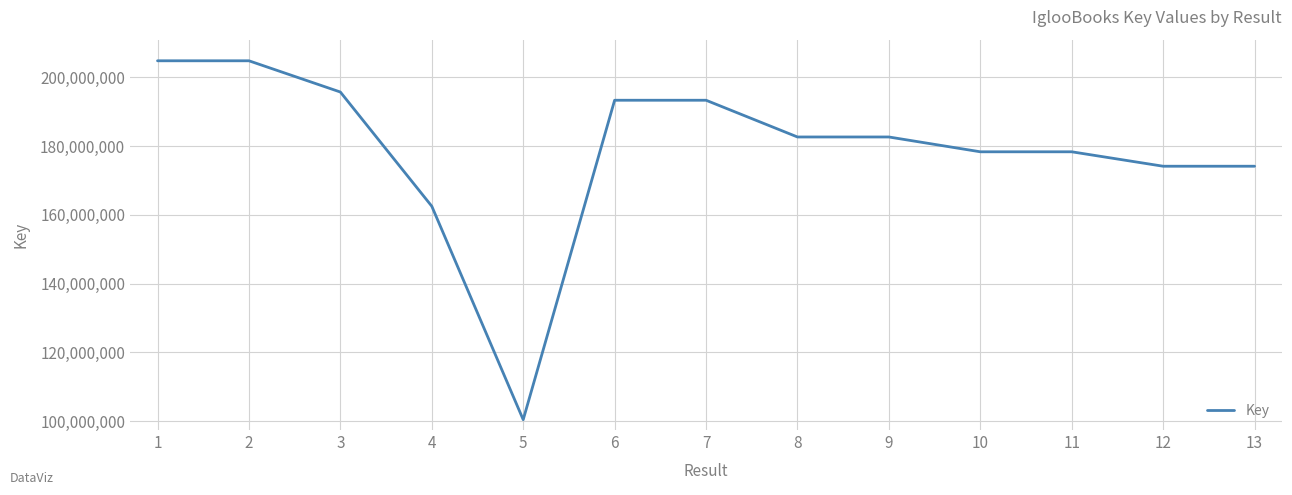

The value at 11 is 247863473. True or false?

False